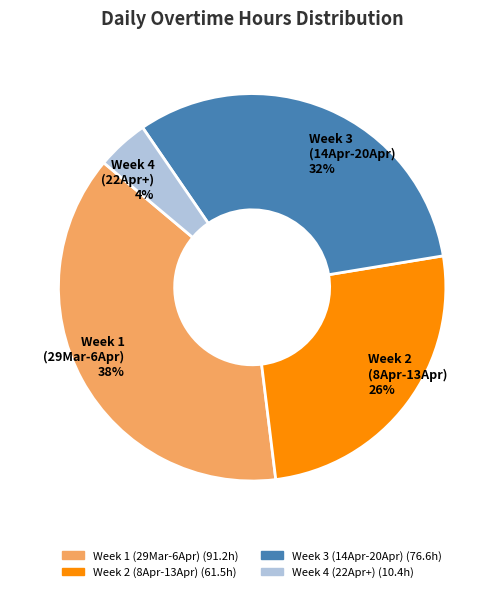

How many slices are in this pie chart?

4